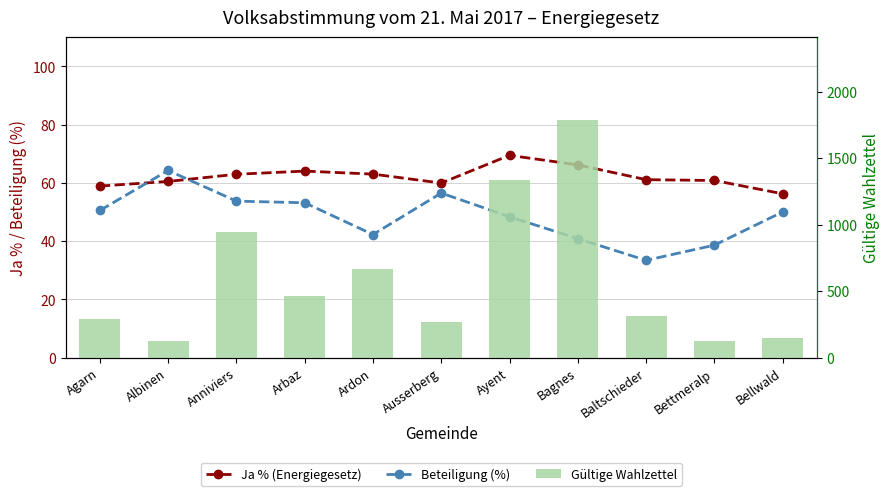

Reading left to right, extract all data points from this chart.

Ja % (Energiegesetz): 58.9	60.5	62.9	64.0	63.0	59.9	69.4	66.2	61.1	60.8	56.2
Beteiligung (%): 50.5	64.2	53.7	53.2	42.3	56.5	48.4	40.8	33.4	38.6	50.0
Gültige Wahlzettel: 287.0	124.0	947.0	467.0	670.0	267.0	1338.0	1785.0	311.0	125.0	144.0